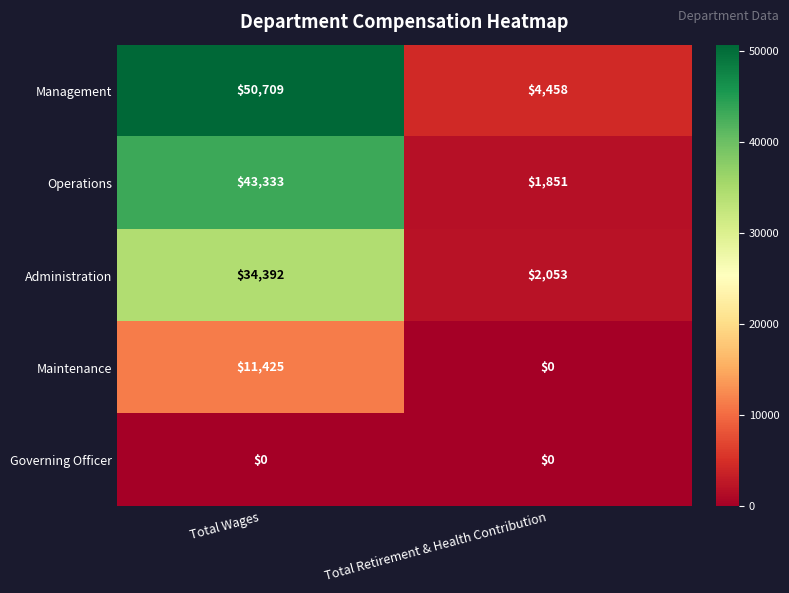

What is the difference between the maximum and minimum values in the Maintenance series?

11425